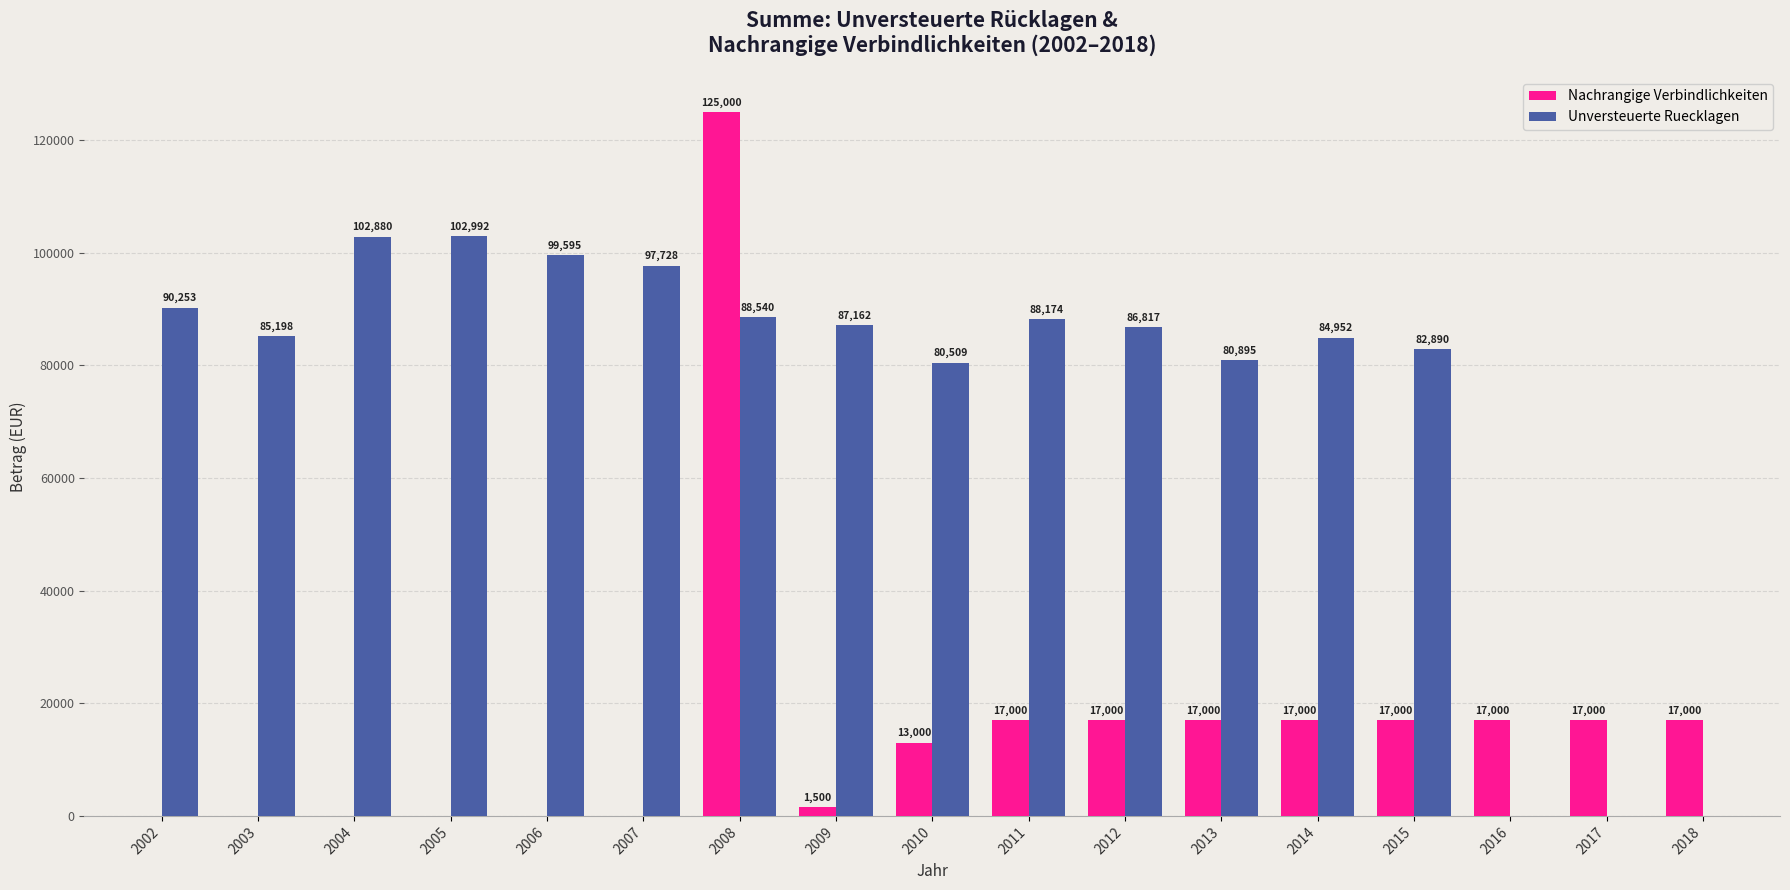

Which category has the highest value in the Unversteuerte Ruecklagen series?

2005